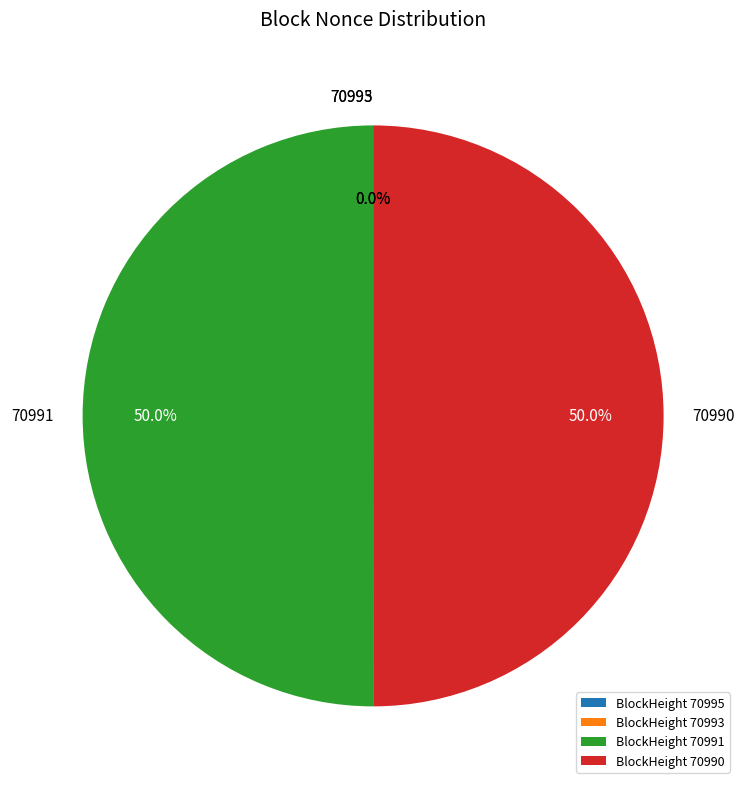

Does 70995 represent more than half of the total?

No